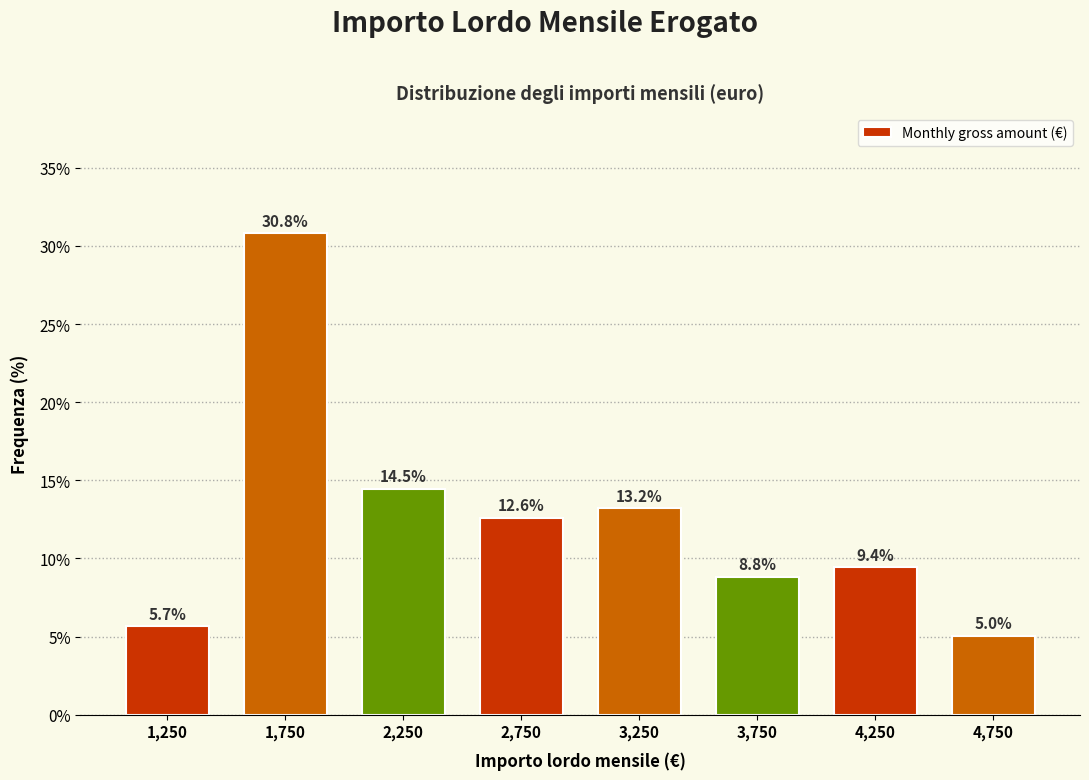

Reading left to right, transcribe this chart: for each bar, give the range it covers on the x-axis and its height.

1000 to 1500: 5.7
1500 to 2000: 30.8
2000 to 2500: 14.5
2500 to 3000: 12.6
3000 to 3500: 13.2
3500 to 4000: 8.8
4000 to 4500: 9.4
4500 to 5000: 5.0